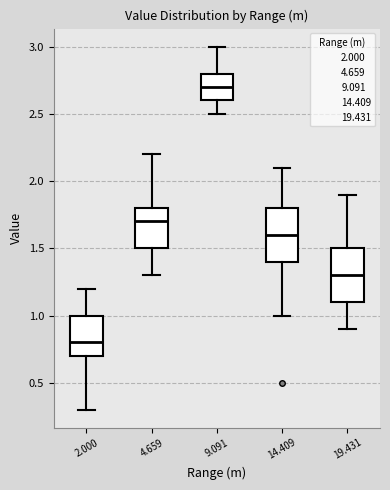

Reading left to right, transcribe this box plot: for each box, give where its median line is, the range the box spans, and where its two whiskers end, as read against the y-axis. The values are not printed on the chart, so give them approximately, as read against the axis.

2.000: median 0.8, box 0.7 to 1.0, whiskers 0.3 to 1.2
4.659: median 1.7, box 1.5 to 1.8, whiskers 1.3 to 2.2
9.091: median 2.7, box 2.6 to 2.8, whiskers 2.5 to 3.0
14.409: median 1.6, box 1.4 to 1.8, whiskers 1.0 to 2.1
19.431: median 1.3, box 1.1 to 1.5, whiskers 0.9 to 1.9